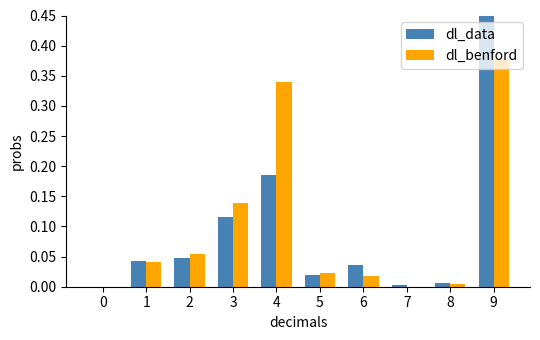

Which series changed the most between 0 and 6?

dl_data